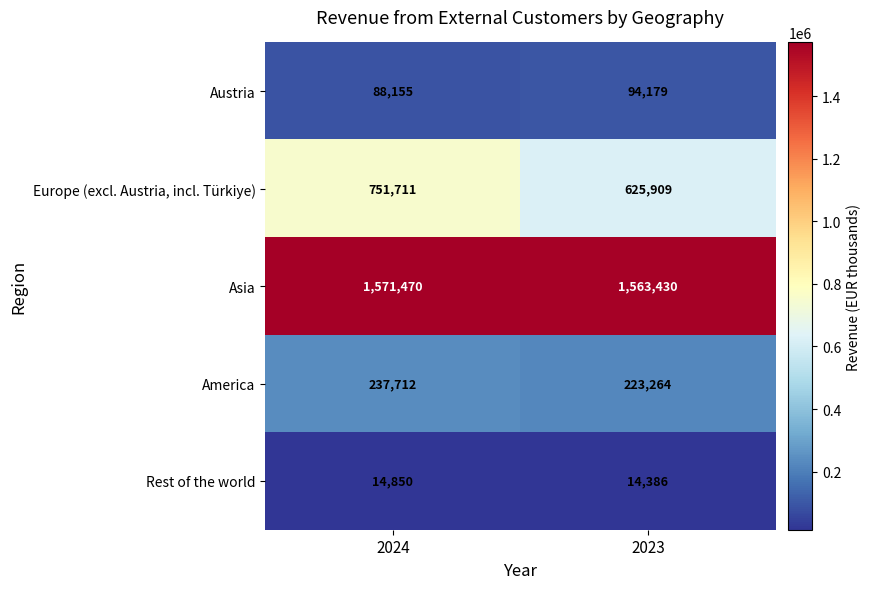

Reading right to left, list all the values displayed in this chart.

Austria: 2023=94179	2024=88155
Europe (excl. Austria, incl. Türkiye): 2023=625909	2024=751711
Asia: 2023=1563430	2024=1571470
America: 2023=223264	2024=237712
Rest of the world: 2023=14386	2024=14850